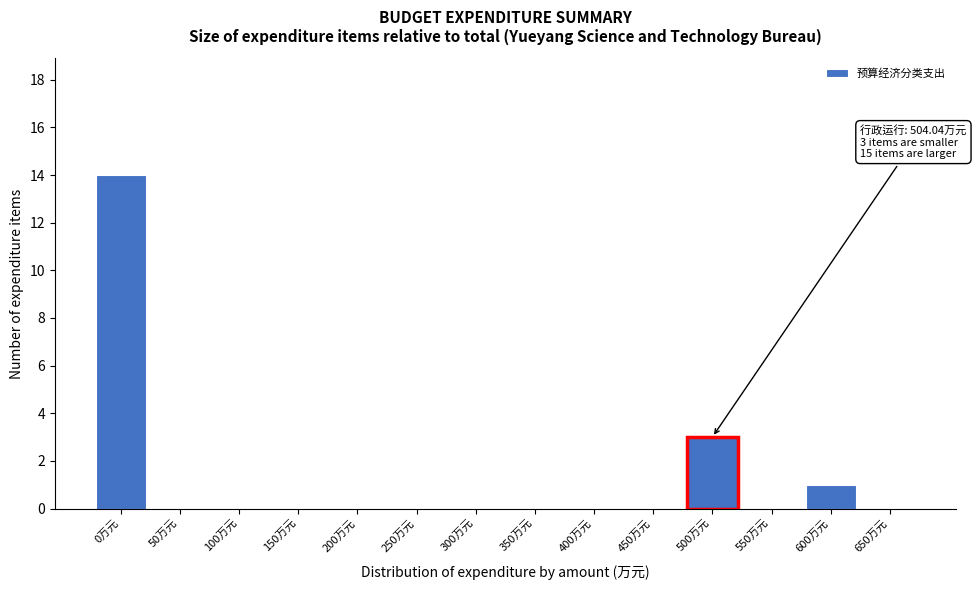

Reading left to right, what are all the values shown in this chart?

0万元=14	50万元=0	100万元=0	150万元=0	200万元=0	250万元=0	300万元=0	350万元=0	400万元=0	450万元=0	500万元=3	550万元=0	600万元=1	650万元=0